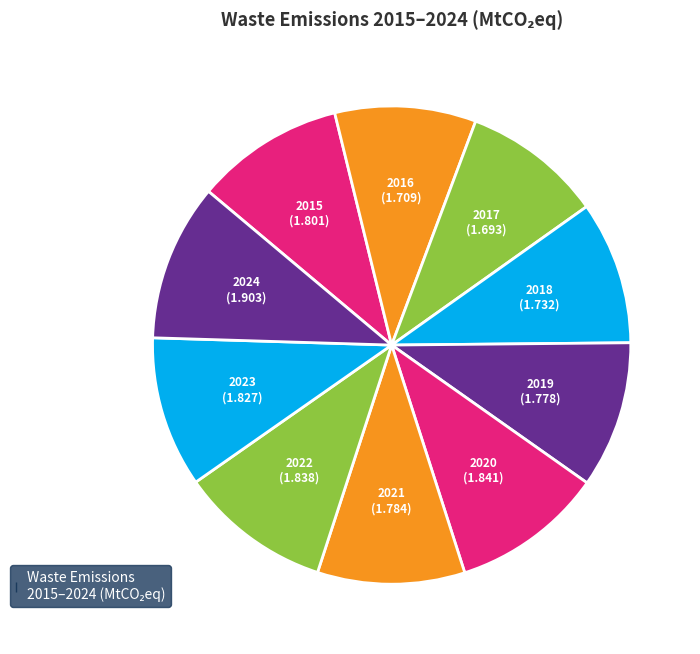

How many slices are in this pie chart?

10